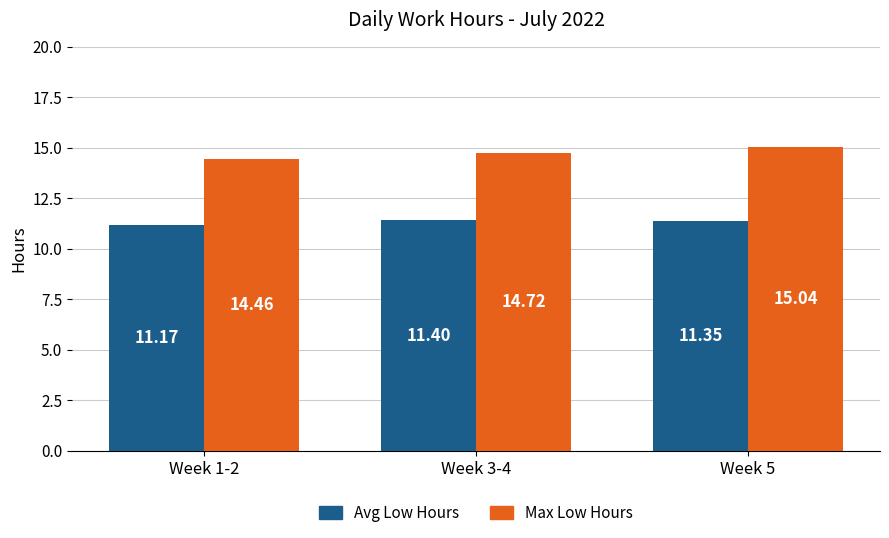

List the series in order of their peak value, highest first.

Max Low Hours, Avg Low Hours